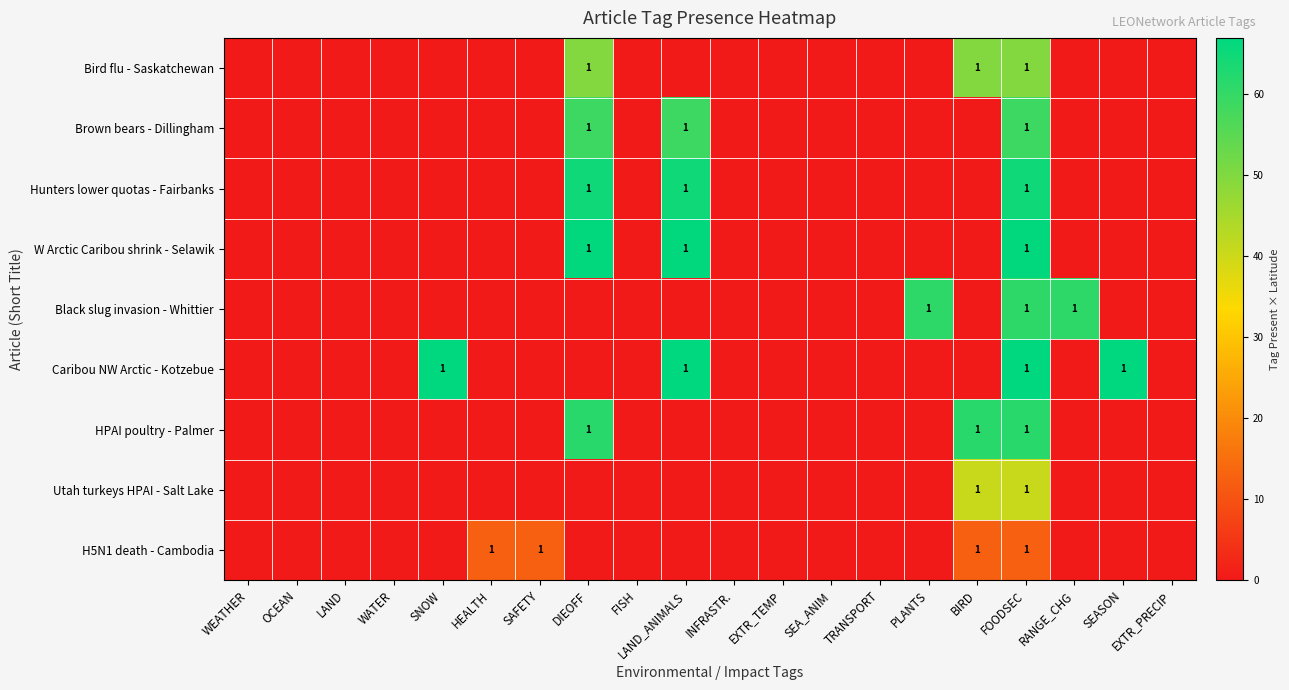

Is it true that H5N1 death - Cambodia equals -4.5 at OCEAN?

False